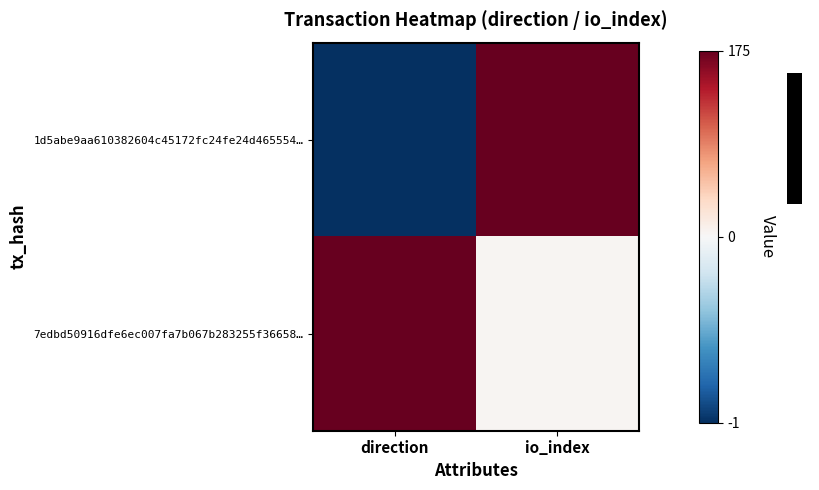

How many values in the 1d5abe9aa610382604c45172fc24fe24d465554… series are below 1?

1